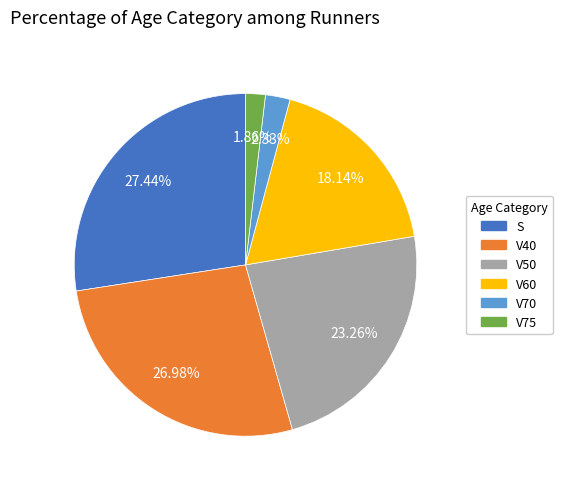

Does any single category account for the majority?

No